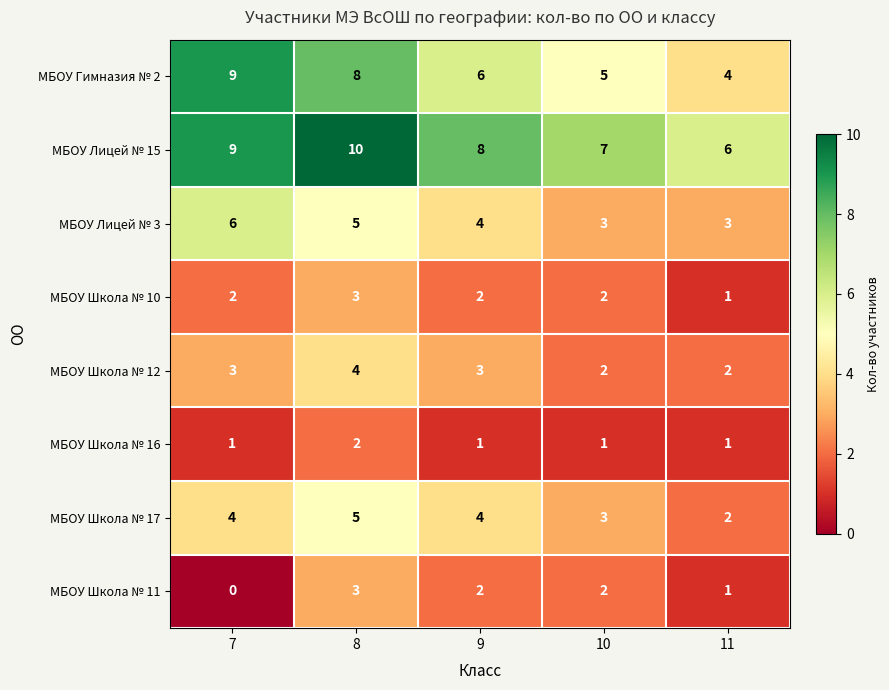

What is the average value of the МБОУ Школа № 12 series?

3